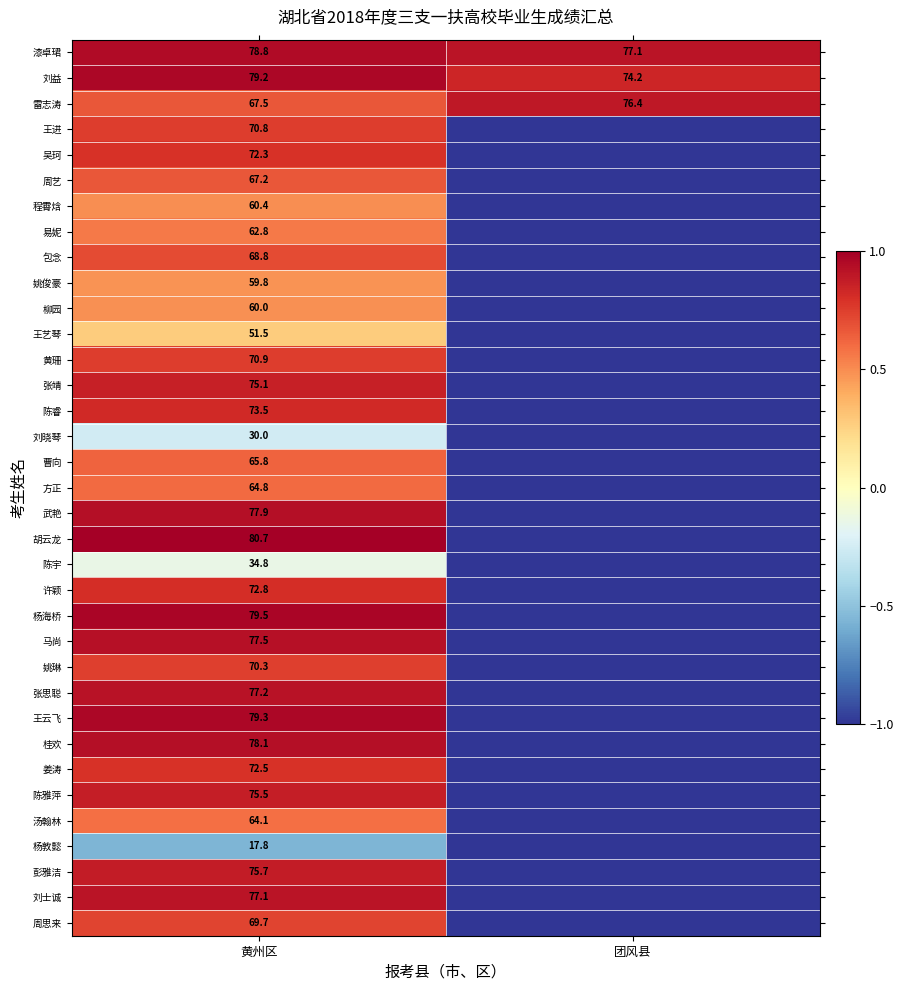

List the labels in order of 刘益 value, largest first.

黄州区, 团风县